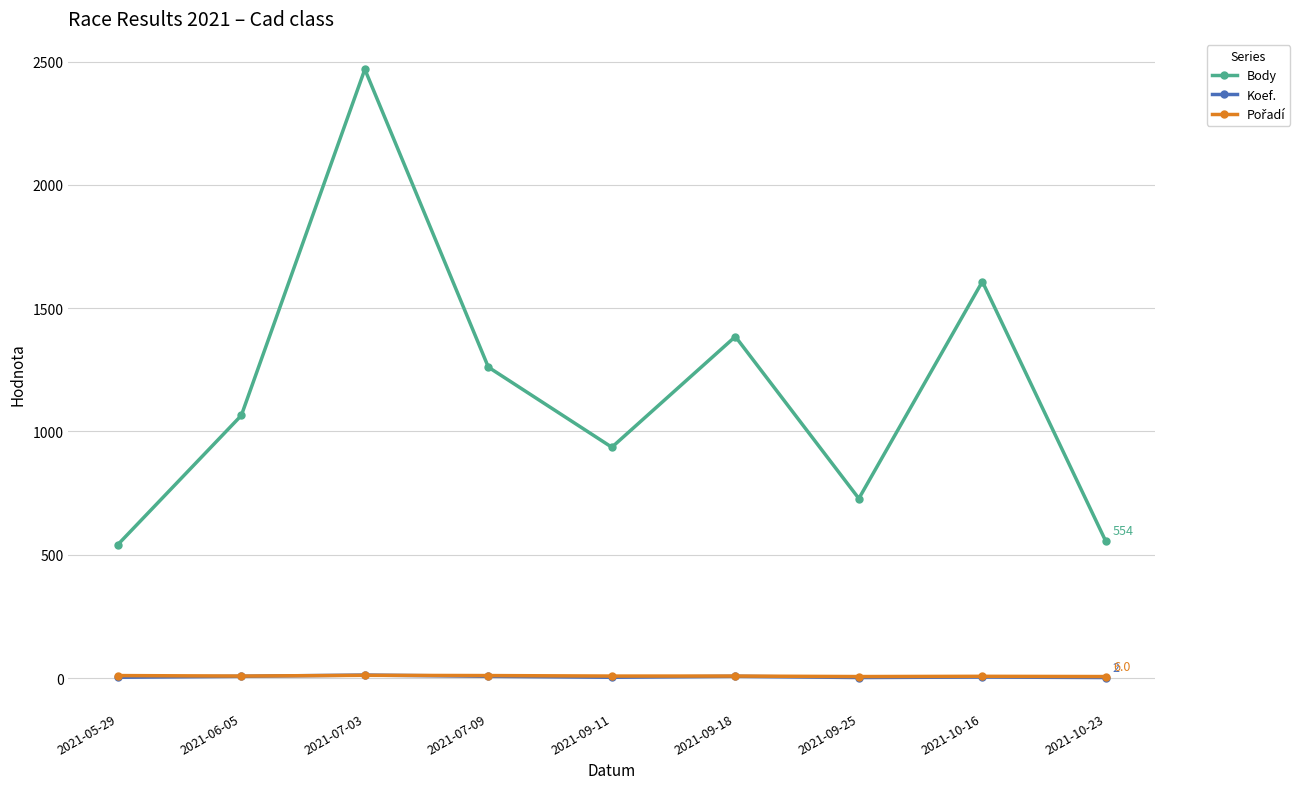

What is the total value across all series at 2021-10-16?

1619